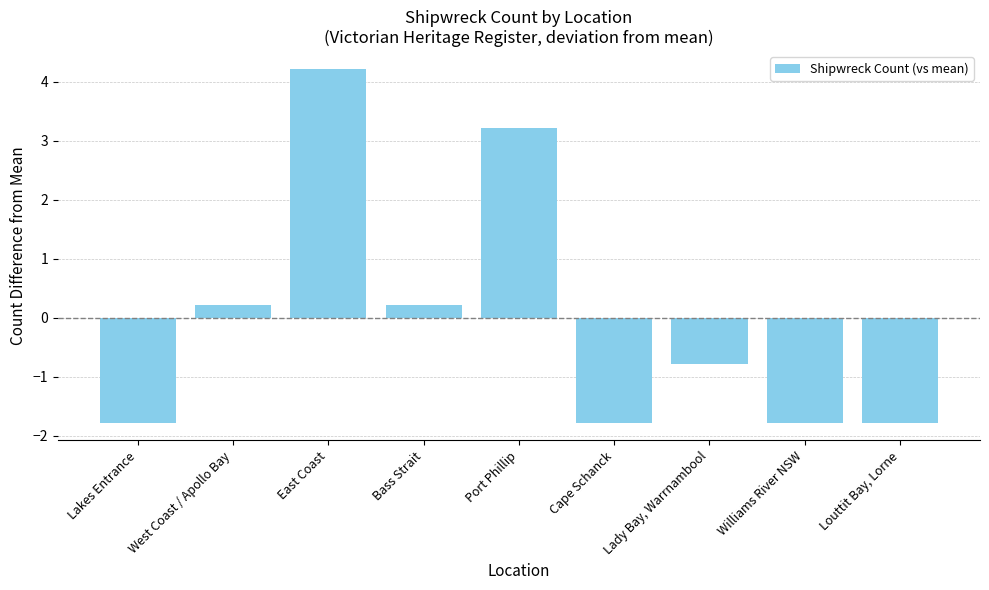

What is the sum of the values at Lakes Entrance and West Coast / Apollo Bay?

-1.6